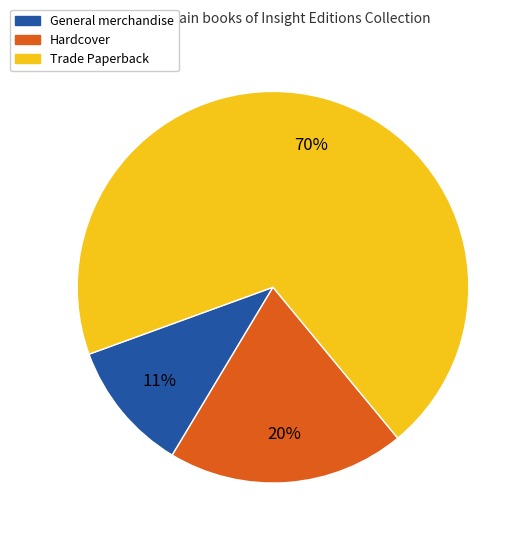

Does any single category account for the majority?

Yes